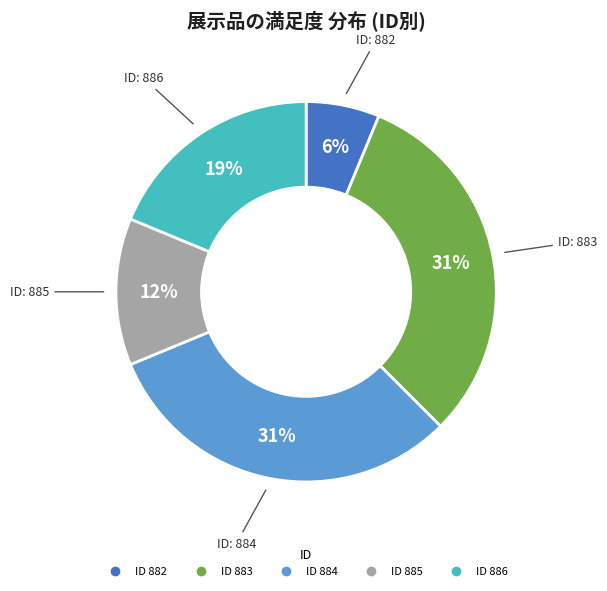

Is there a majority slice in this chart?

No